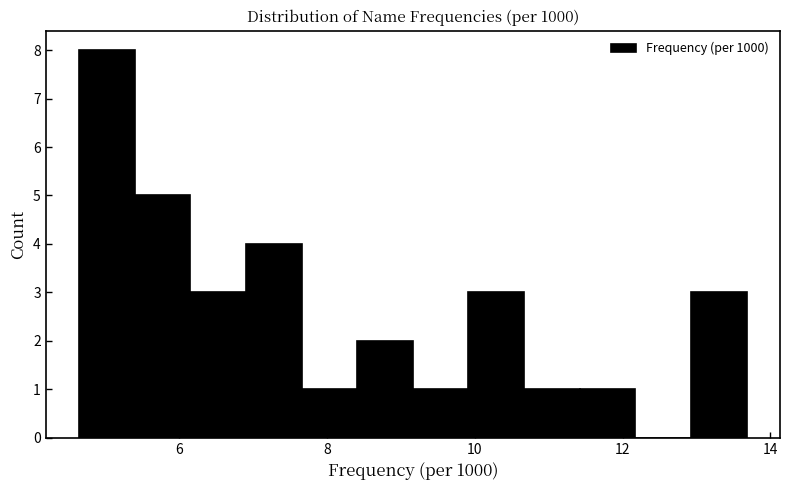

Around what value on the x-axis is the tallest bar? Give the approximate position of its centre, as read against the axis.

5.0